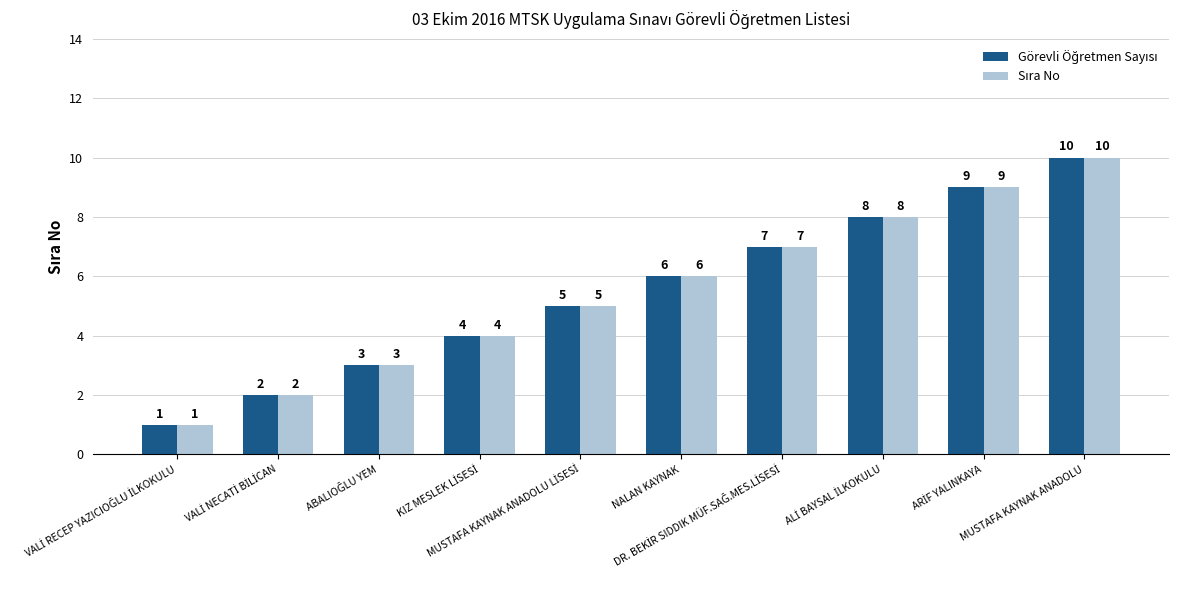

What is the minimum value for Görevli Öğretmen Sayısı?

1